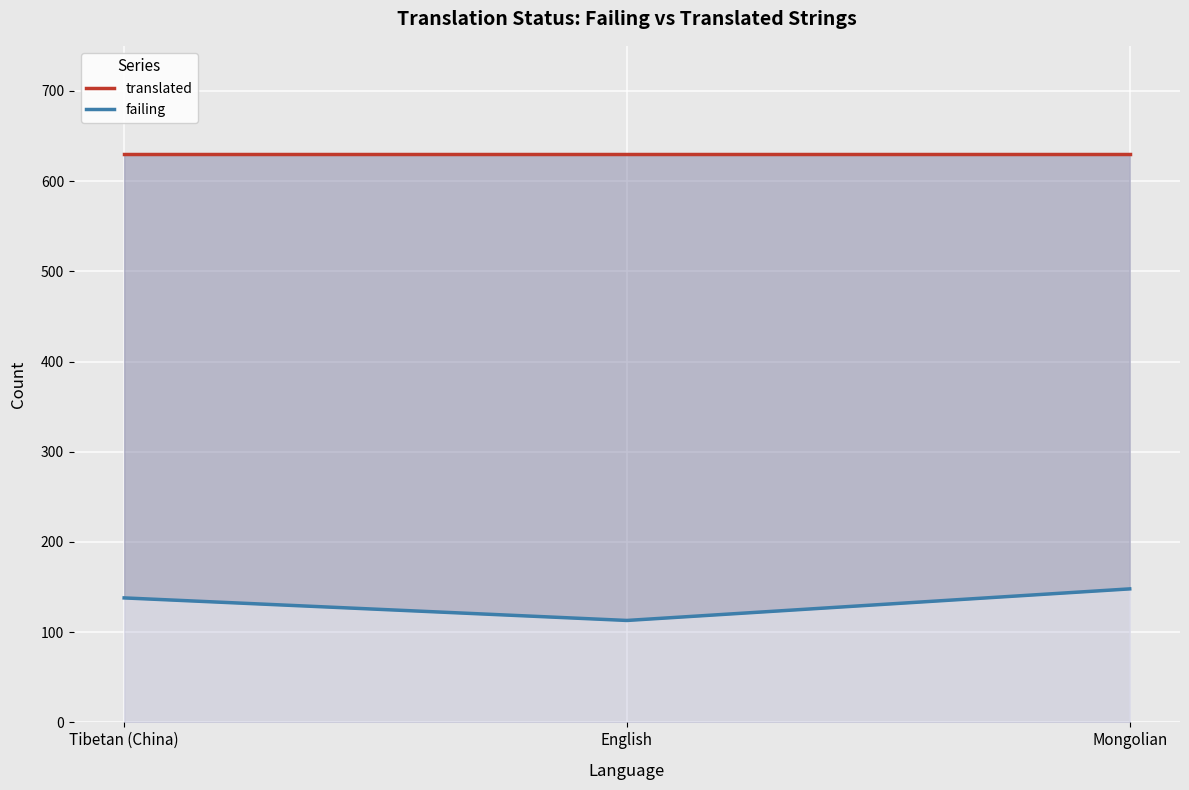

What is the difference between the failing values at Mongolian and Tibetan (China)?

10